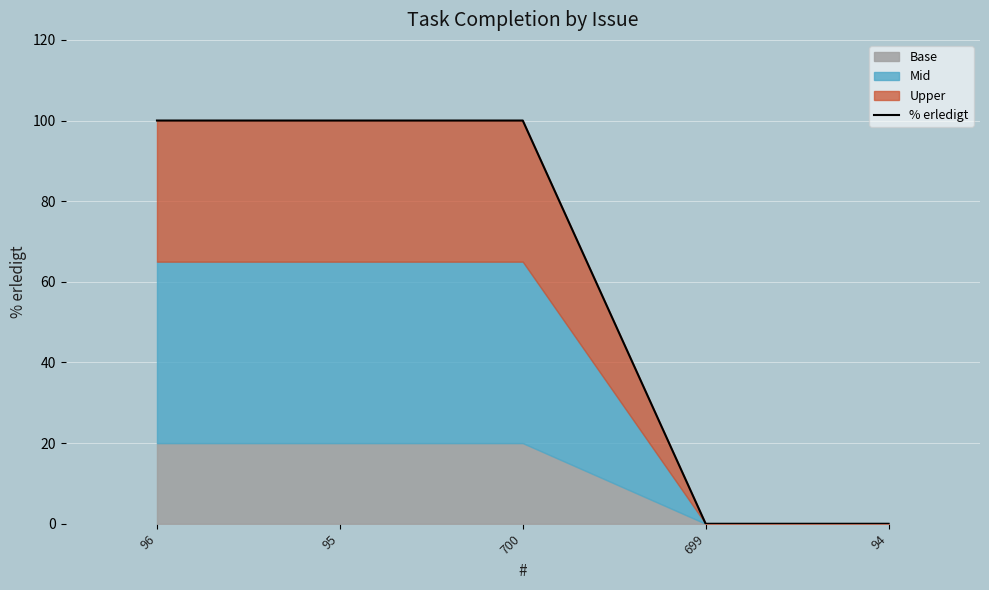

Reading left to right, list all the values displayed in this chart.

100	100	100	0	0